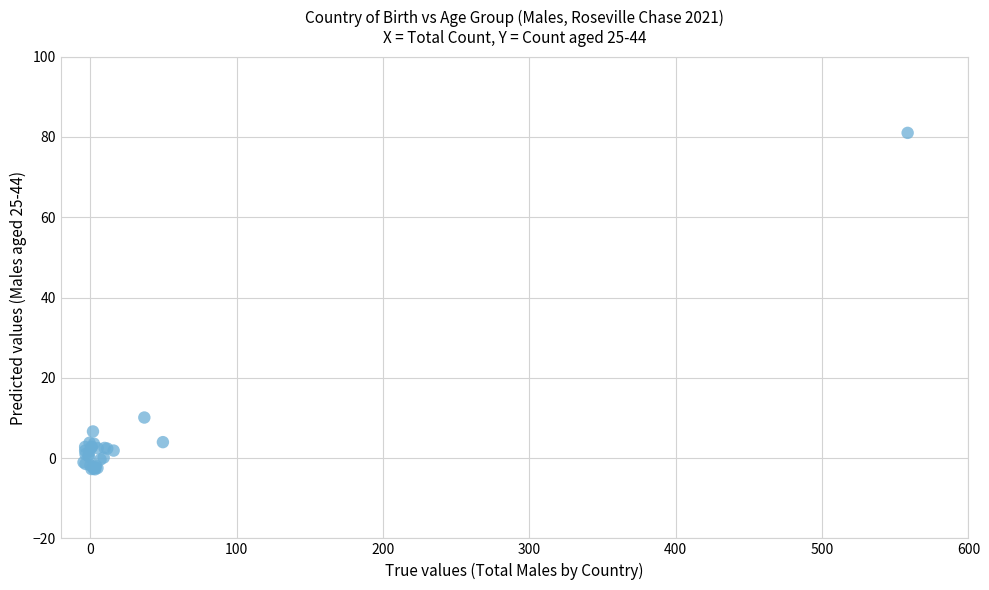

What Y value in the scatter plot is closest to 39?

10.1